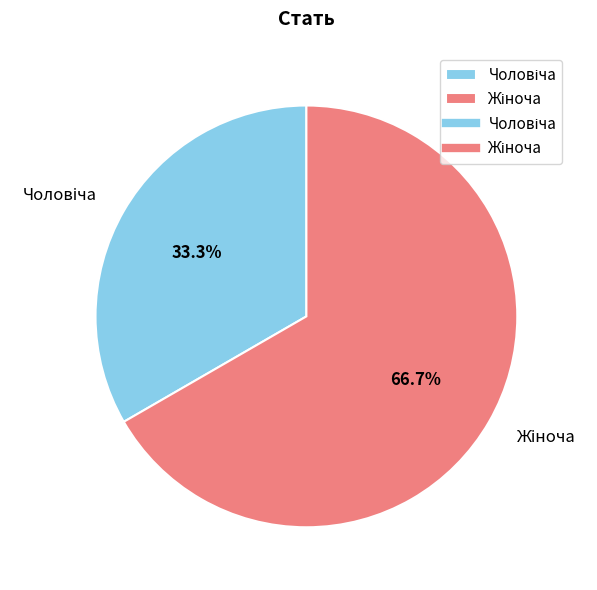

Is there a majority slice in this chart?

Yes